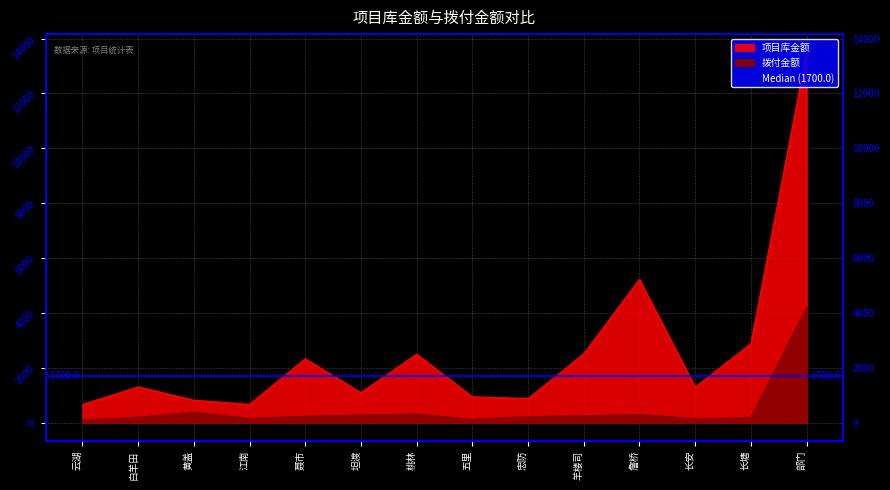

Where is the first local minimum for 项目库金额?

江南